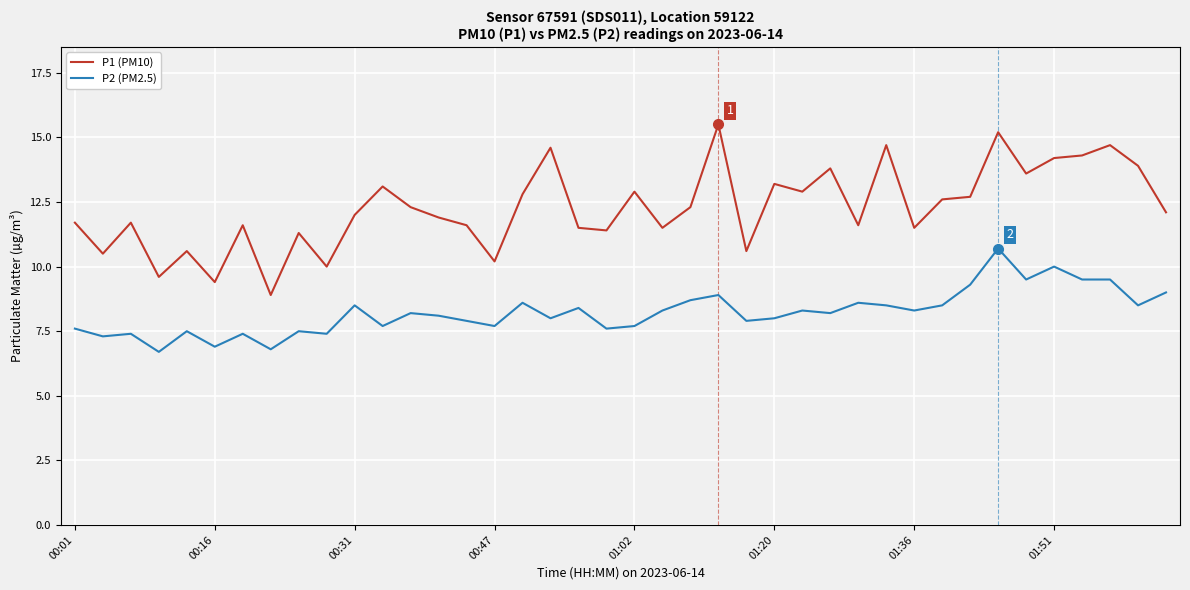

Which series has the largest total across all categories?

P1 (PM10)